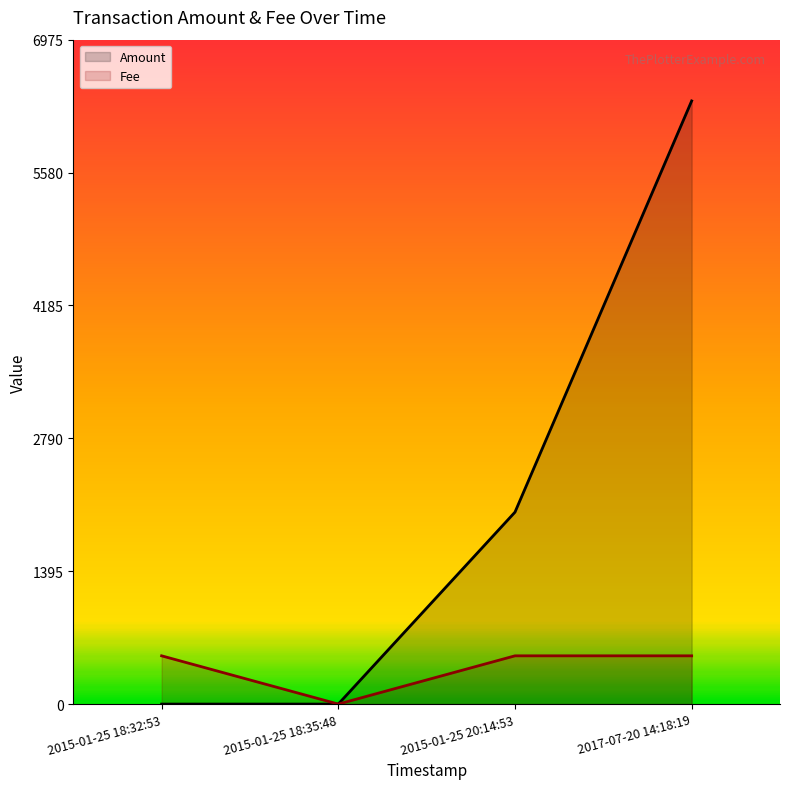

Reading right to left, extract all data points from this chart.

Amount: 2017-07-20 14:18:19=6332.0	2015-01-25 20:14:53=2015.0	2015-01-25 18:35:48=0.0	2015-01-25 18:32:53=0.0
Fee: 2017-07-20 14:18:19=506.6	2015-01-25 20:14:53=506.6	2015-01-25 18:35:48=0.0	2015-01-25 18:32:53=506.6